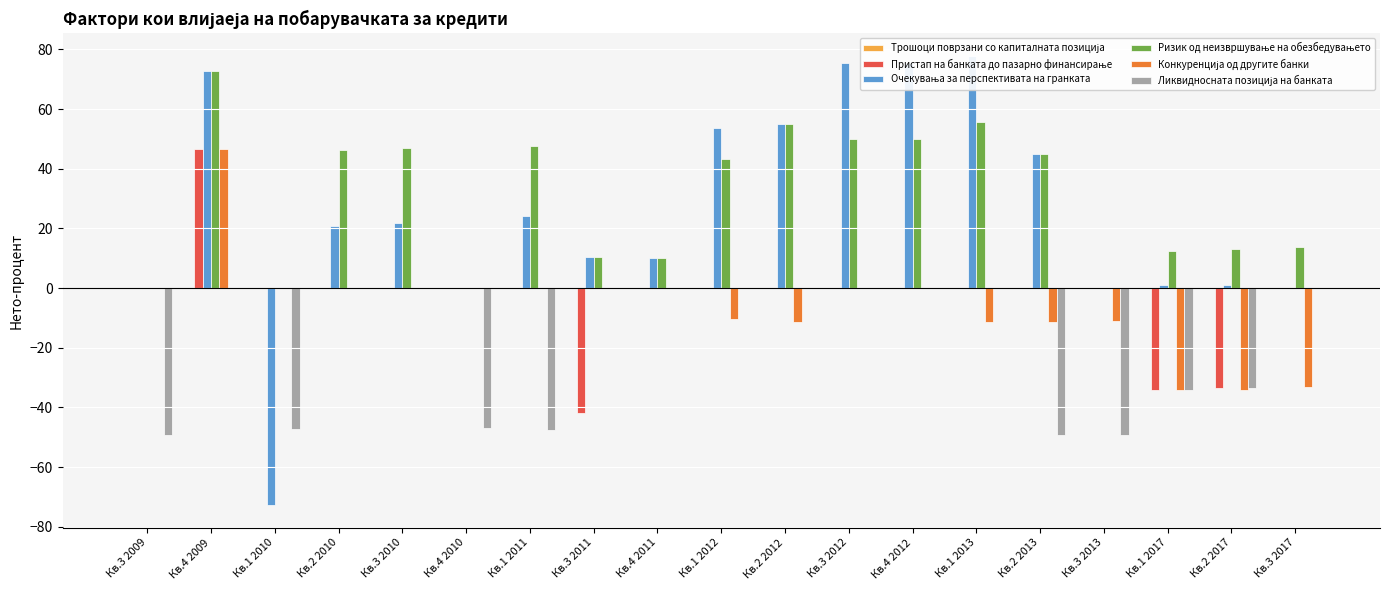

At which label does Ризик од неизвршување на обезбедувањето first exceed 43?

Кв.4 2009